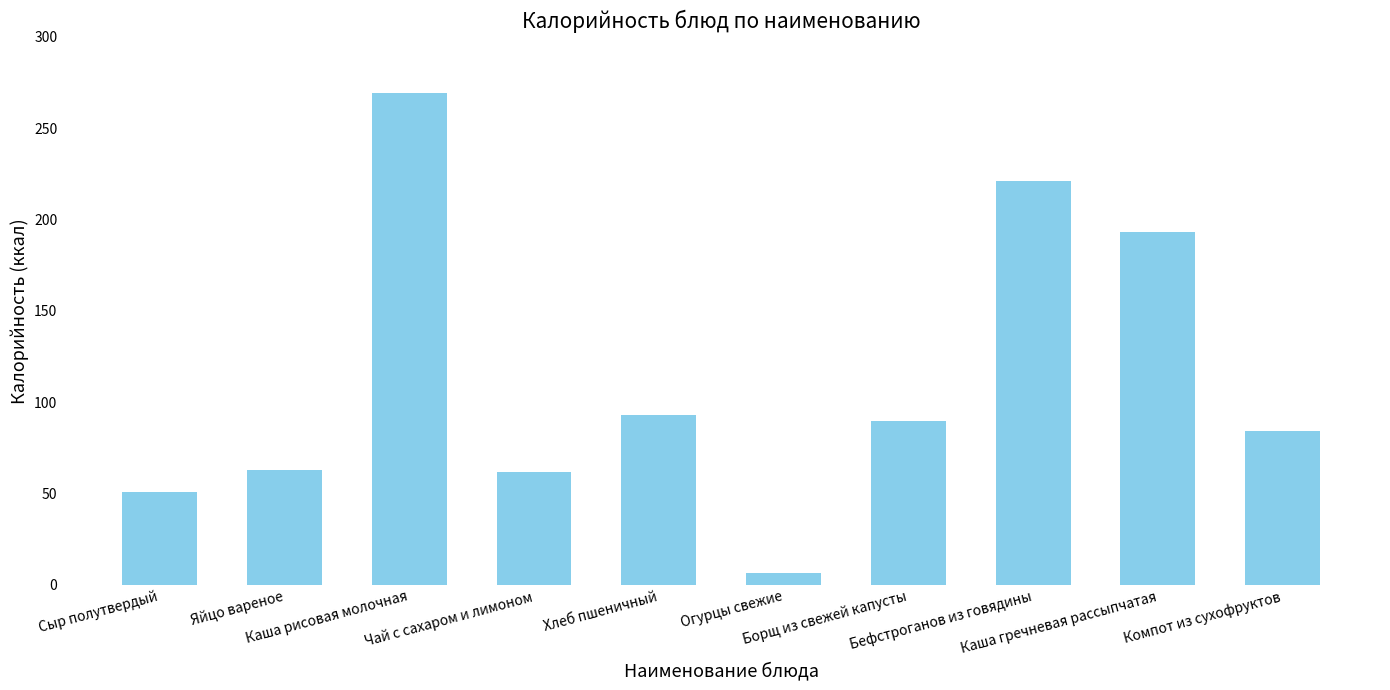

What is the difference between the second highest and second lowest values?

170.0